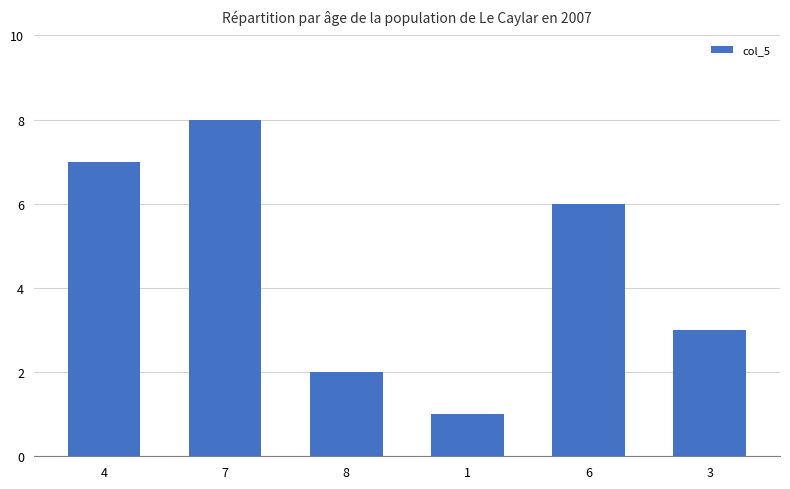

What is the minimum value shown in the chart?

1